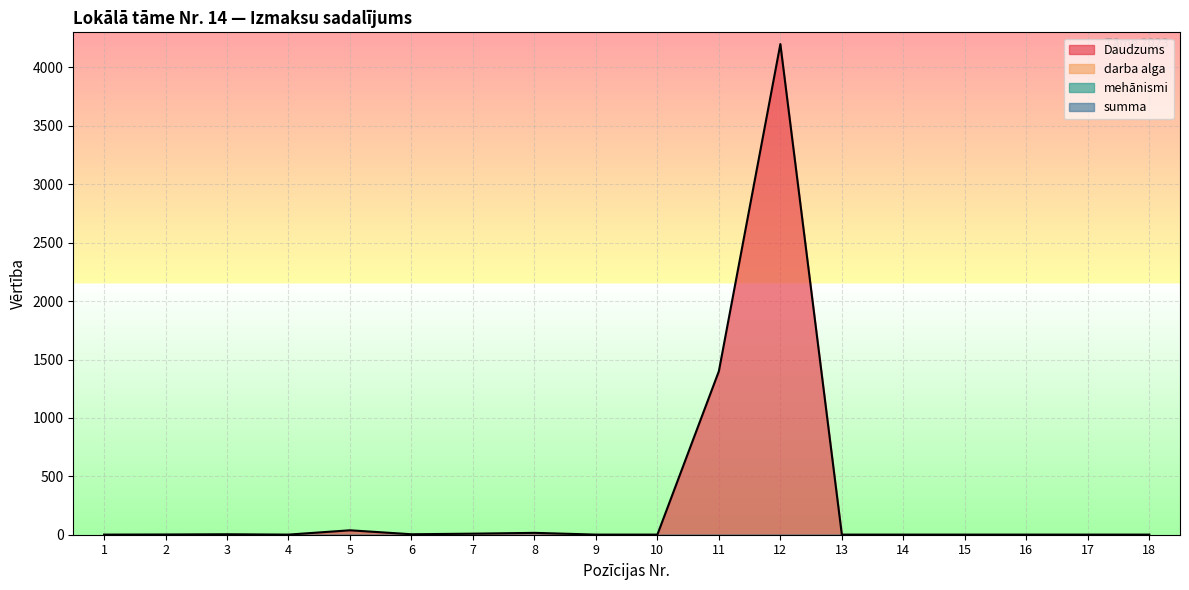

Count the number of categories in the chart.

18